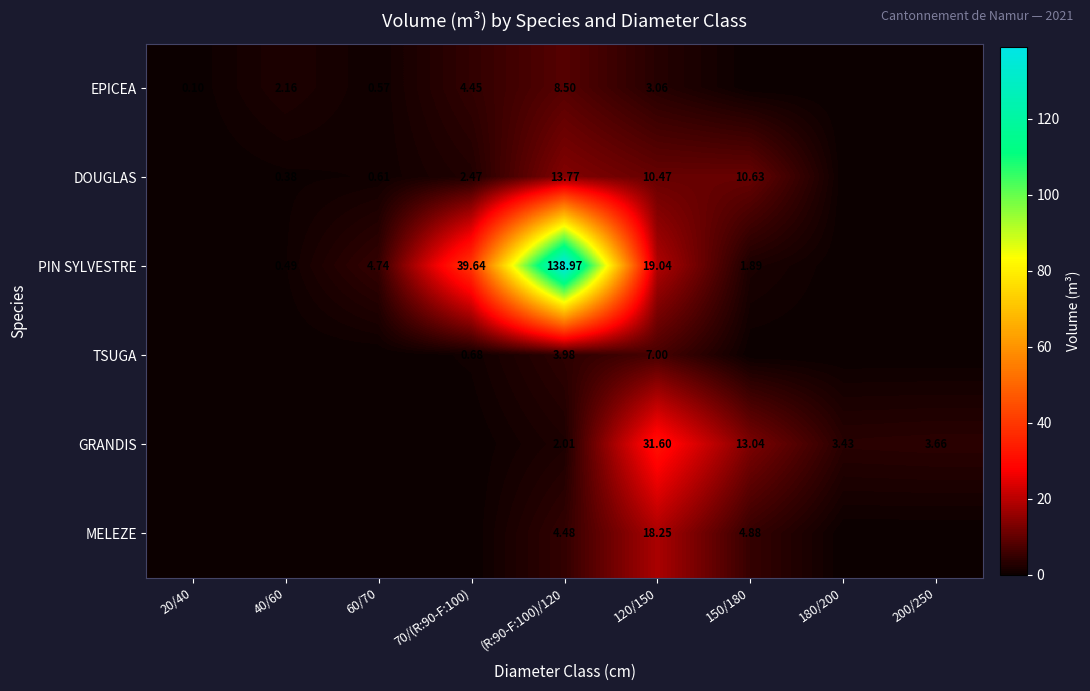

At how many categories does at least one series exceed 125?

1